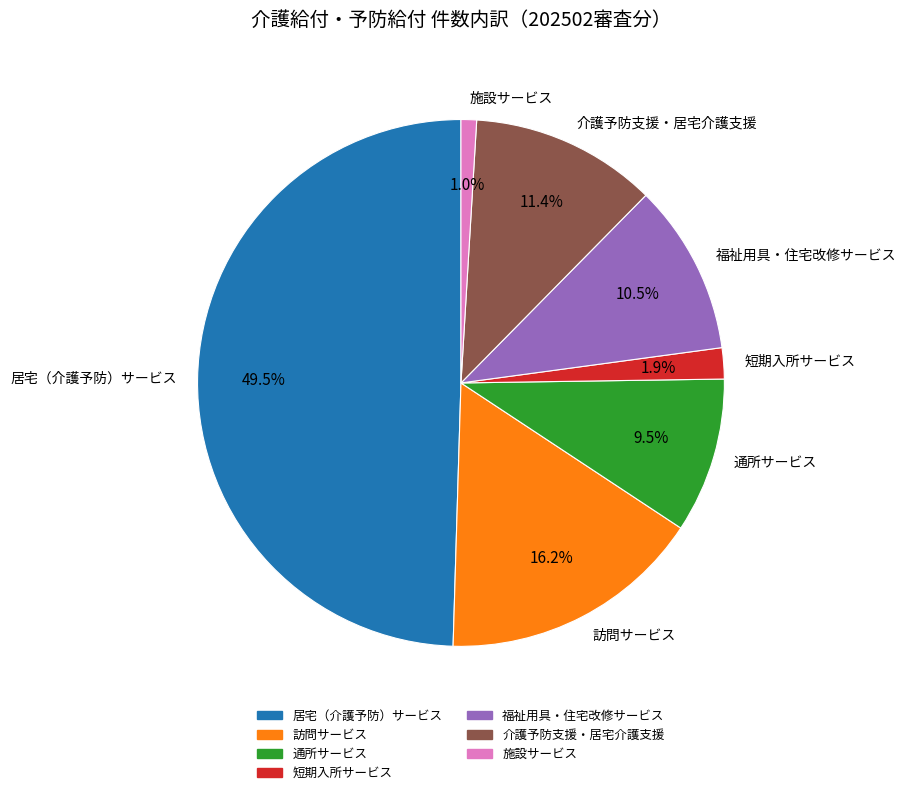

Does 通所サービス represent more than half of the total?

No